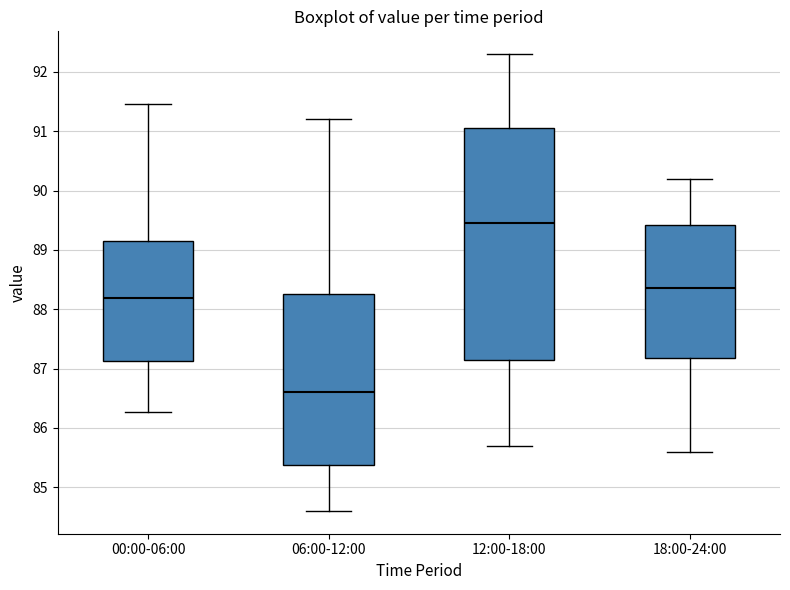

Which box is the tallest, from its lower edge to its upper edge?

12:00-18:00